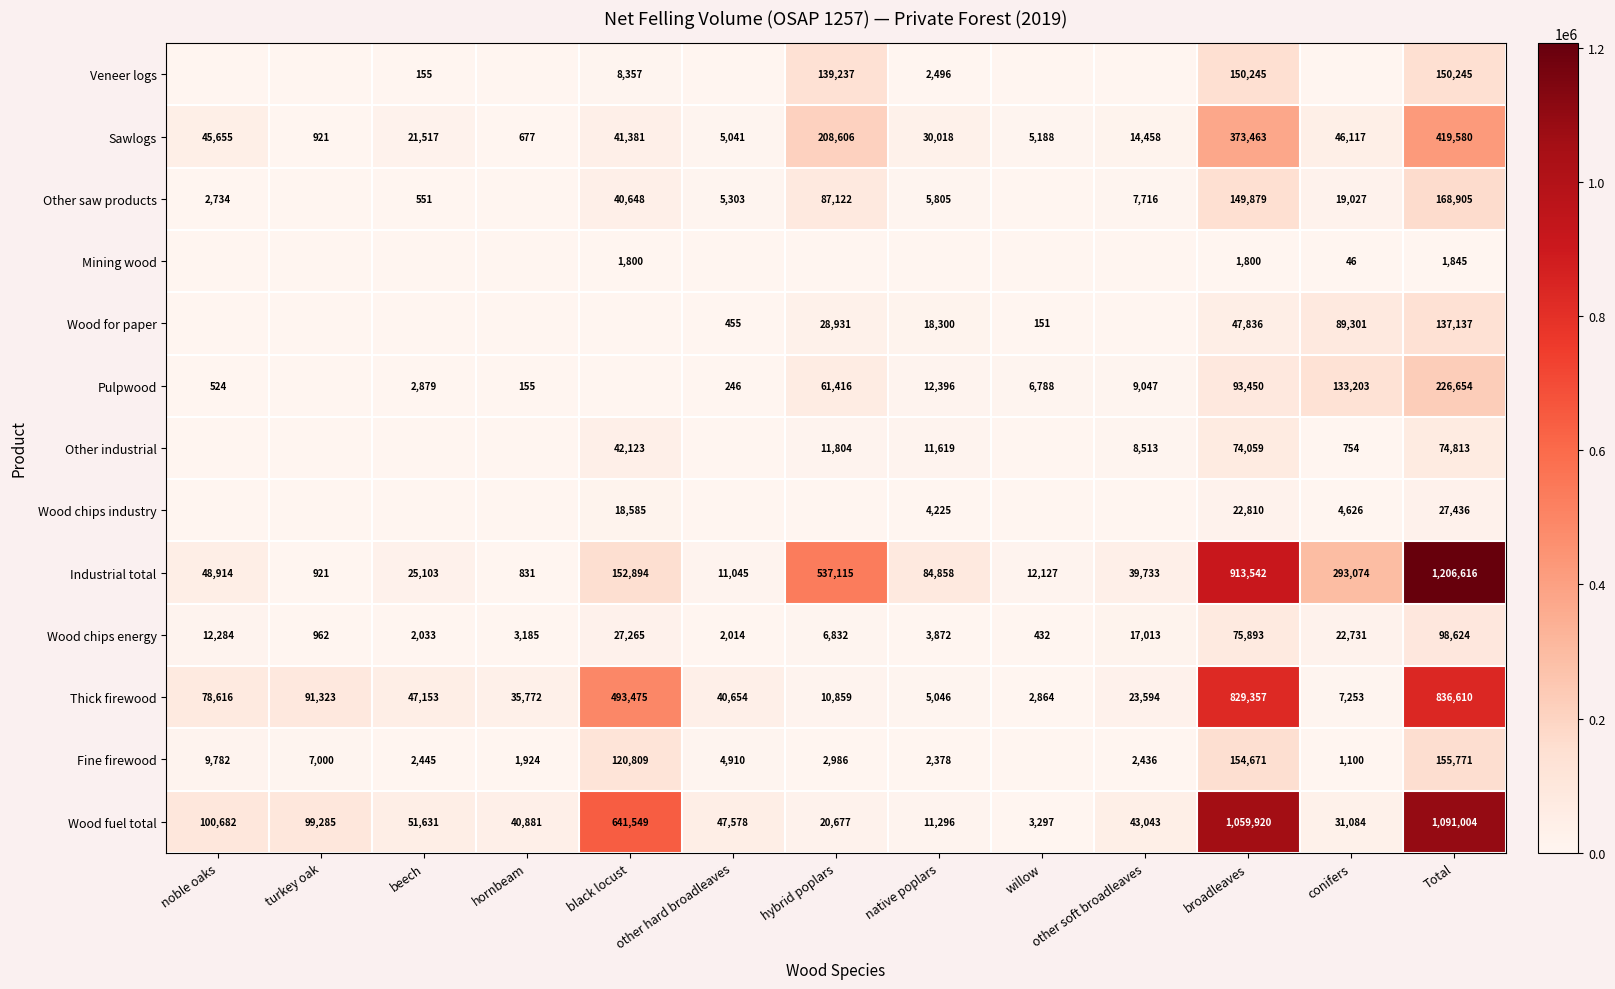

What is the average value of the Industrial total series?

255906